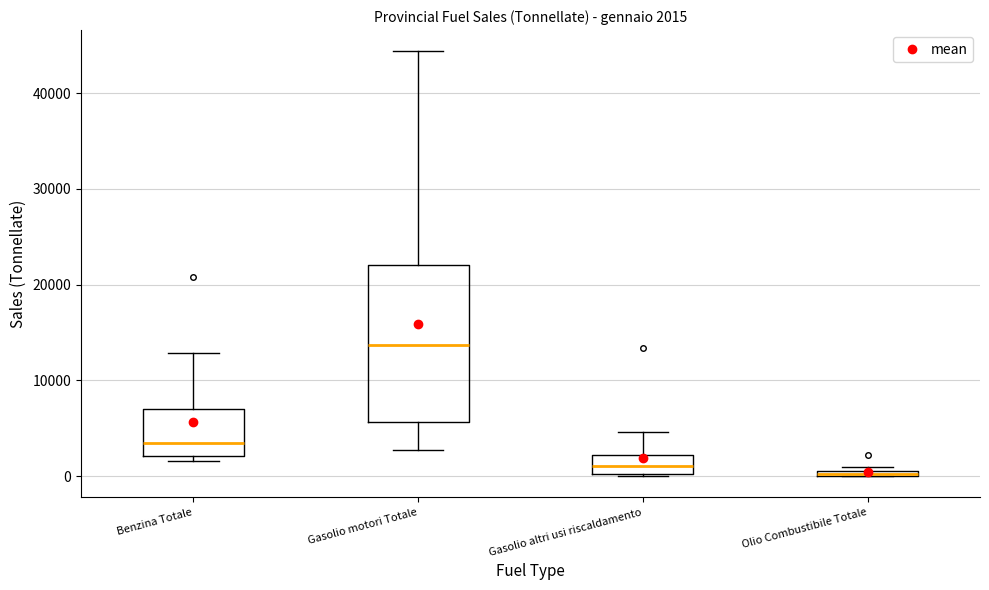

Comparing the boxes themselves (not the whiskers), which one is the tallest?

Gasolio motori Totale